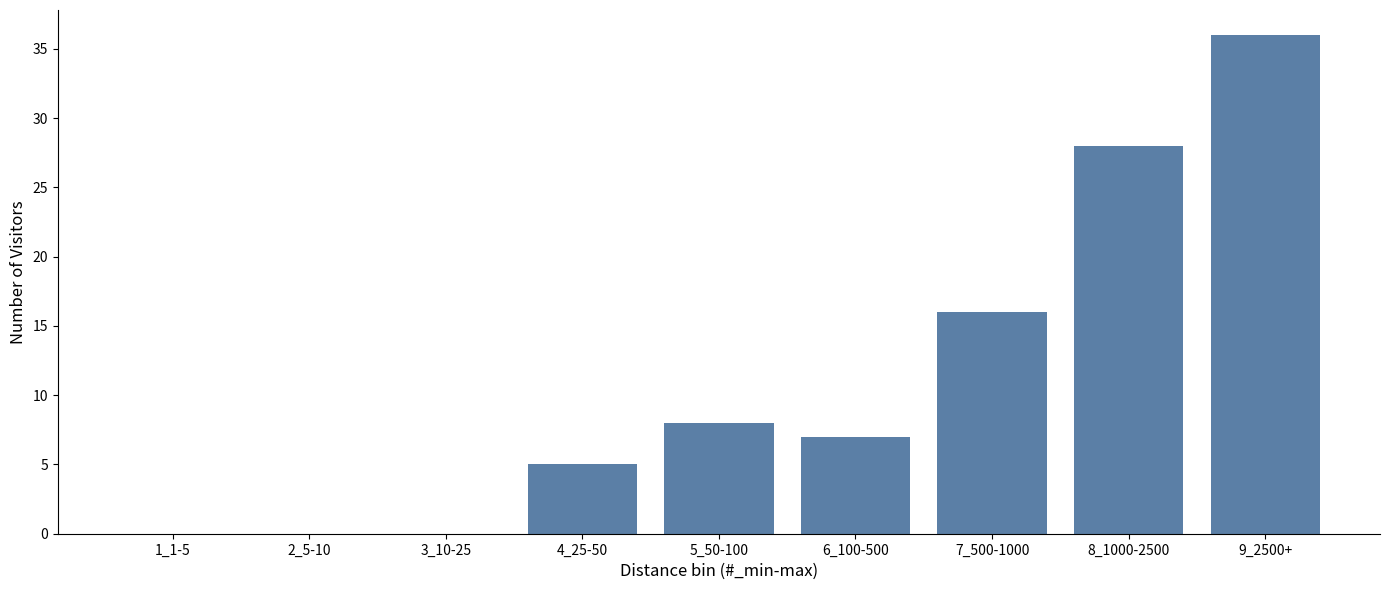

Reading right to left, list all the values displayed in this chart.

9_2500+=36	8_1000-2500=28	7_500-1000=16	6_100-500=7	5_50-100=8	4_25-50=5	3_10-25=0	2_5-10=0	1_1-5=0